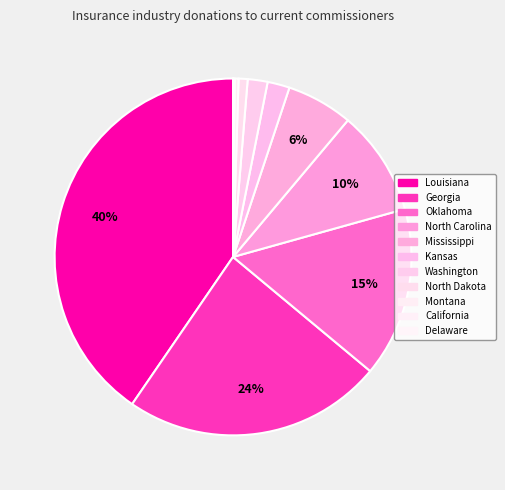

To the nearest percent, what is the difference between the largest and smallest slice percentages?

40%